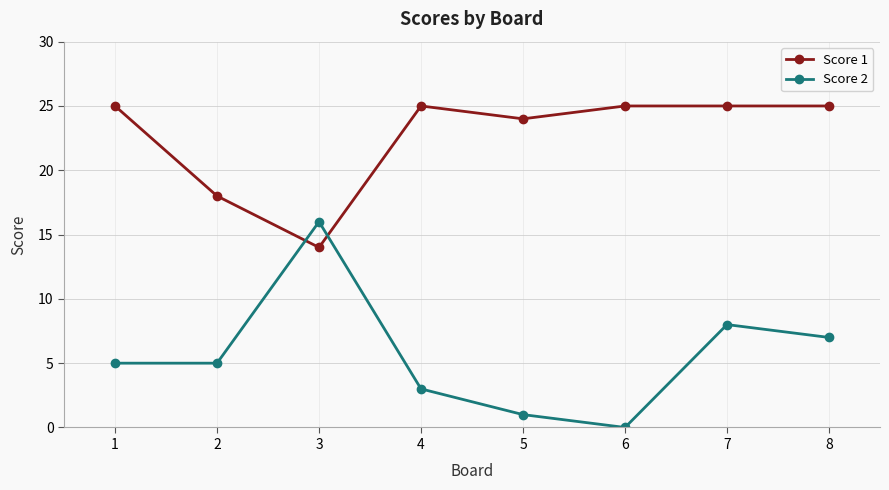

The Score 1 series shows 45 at 4. True or false?

False